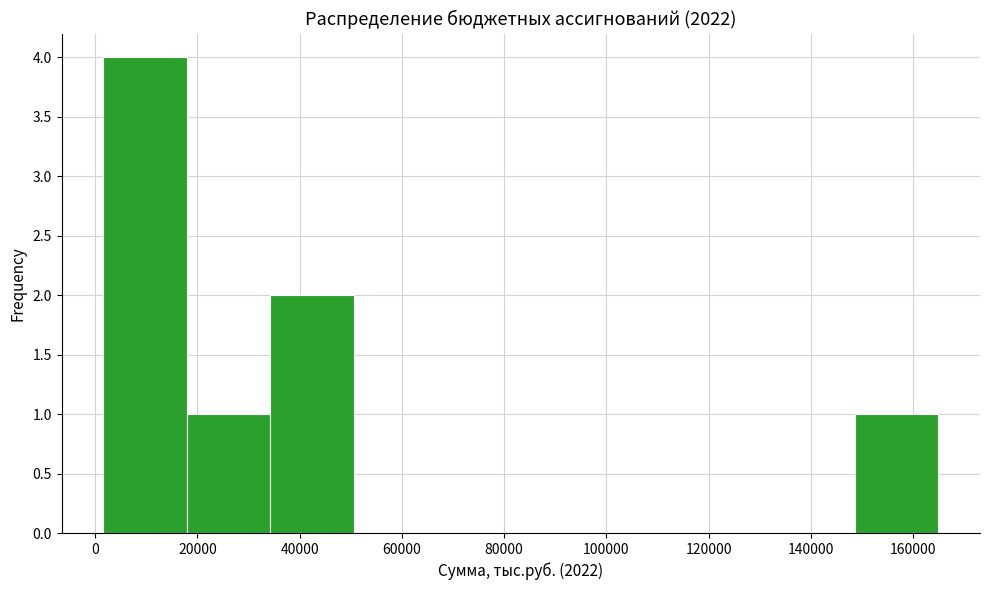

Over which range of the x-axis is the bar tallest?

2000 to 18000